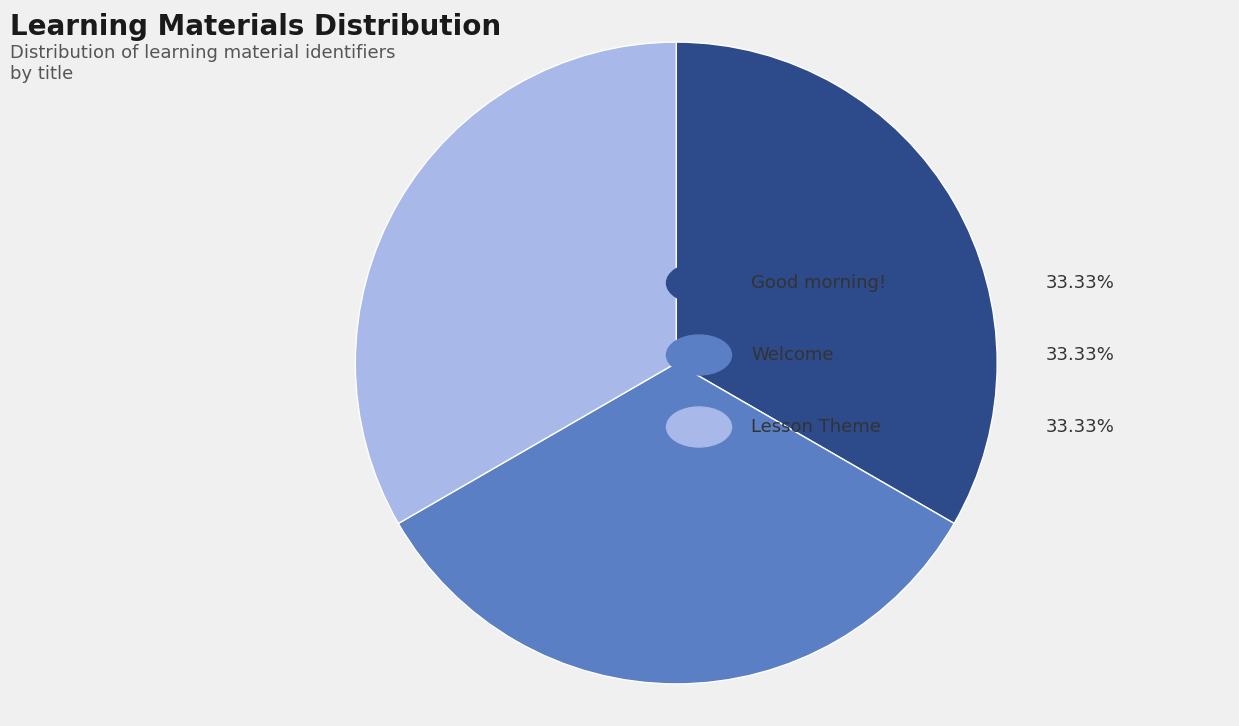

Is there a majority slice in this chart?

No